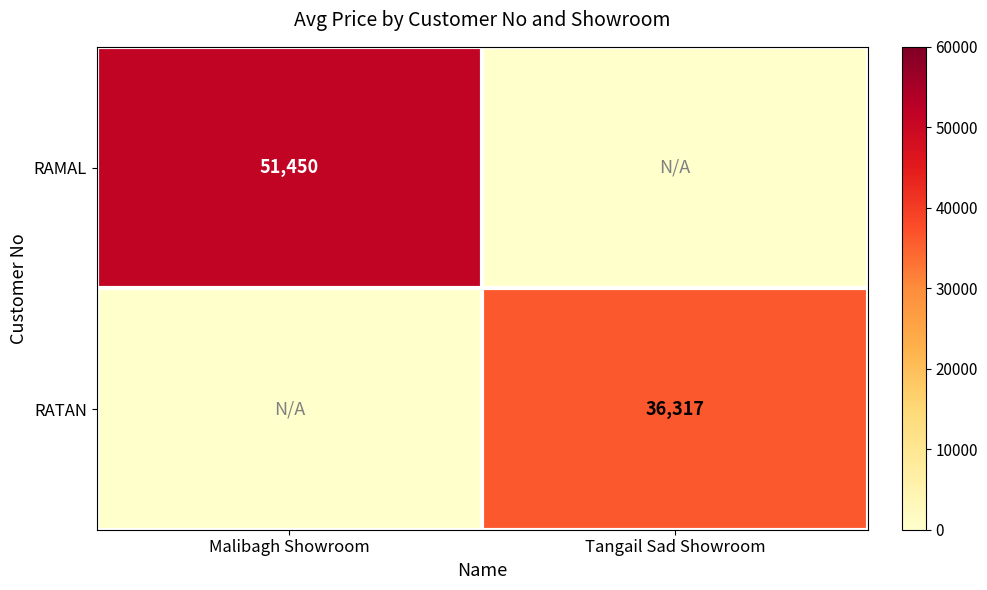

True or false: RAMAL has a value of 51450 at Malibagh Showroom.

True